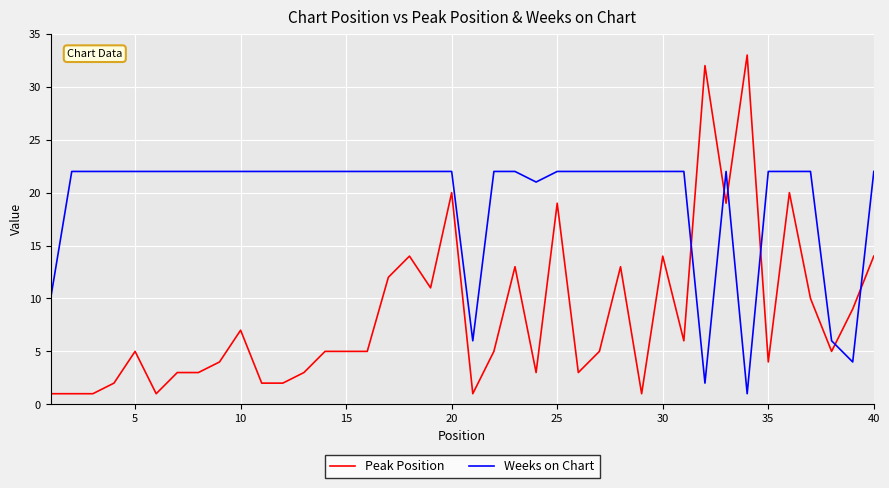

Is this an area chart (filled region under the line)?

No